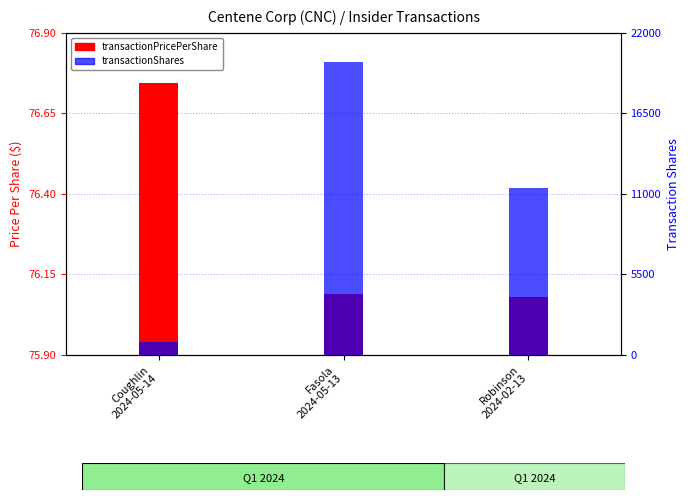

Are the bars horizontal?

No